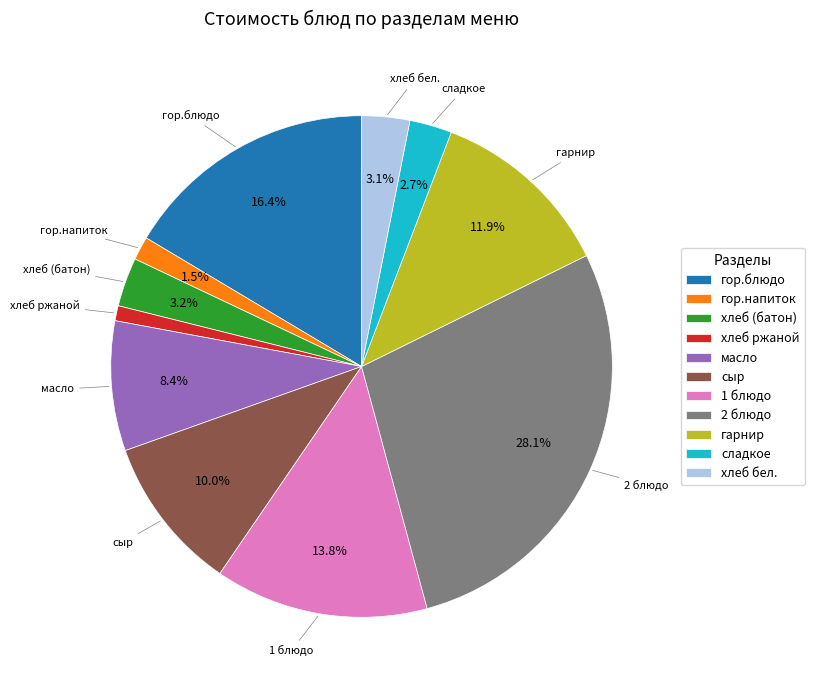

True or false: хлеб бел. accounts for 15% of the total.

False